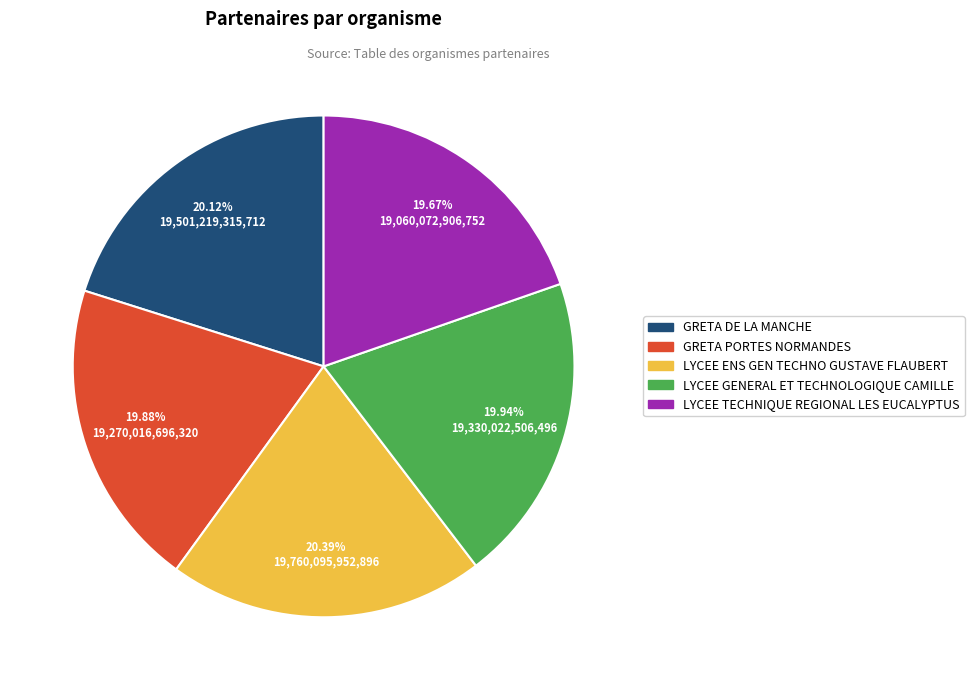

Combined, do GRETA DE LA MANCHE and GRETA PORTES NORMANDES account for over 50%?

No